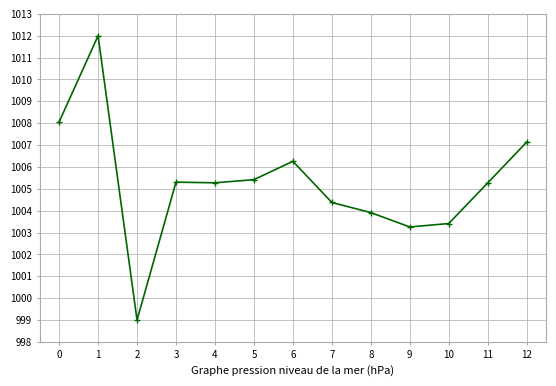

Reading left to right, what are all the values shown in this chart?

1008.1	1012.0	999.0	1005.3	1005.3	1005.4	1006.3	1004.4	1003.9	1003.3	1003.4	1005.3	1007.1